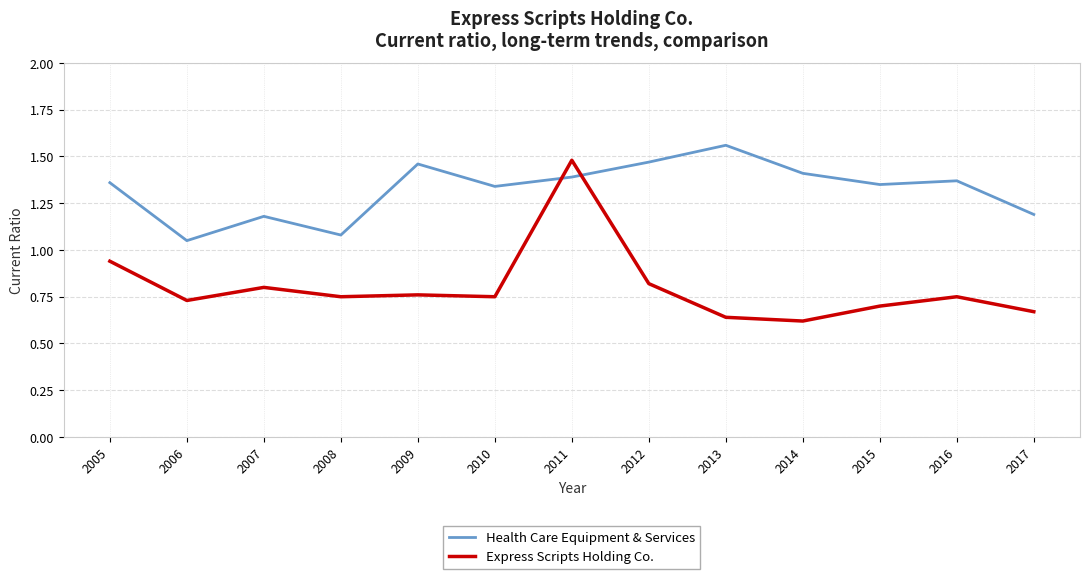

Which series has the largest range (max minus min)?

Express Scripts Holding Co.